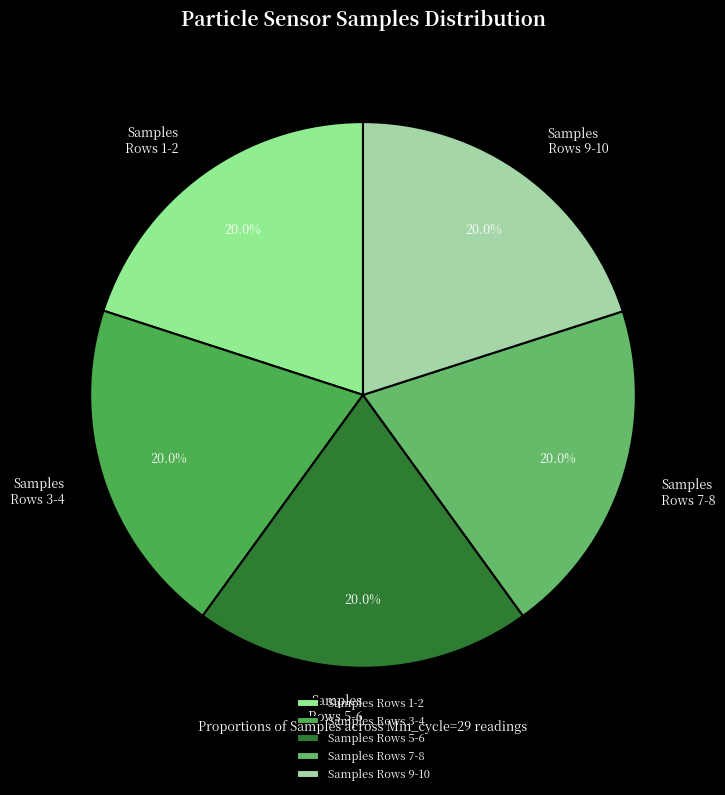

Is there any slice that represents more than half of the pie?

No